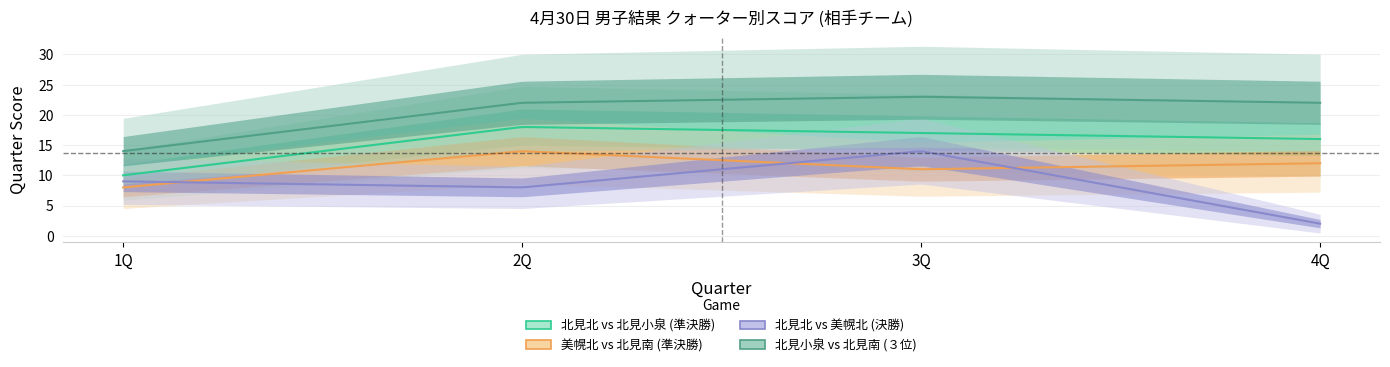

True or false: 北見北 vs 北見小泉 (準決勝) and 北見北 vs 美幌北 (決勝) intersect in this chart.

False